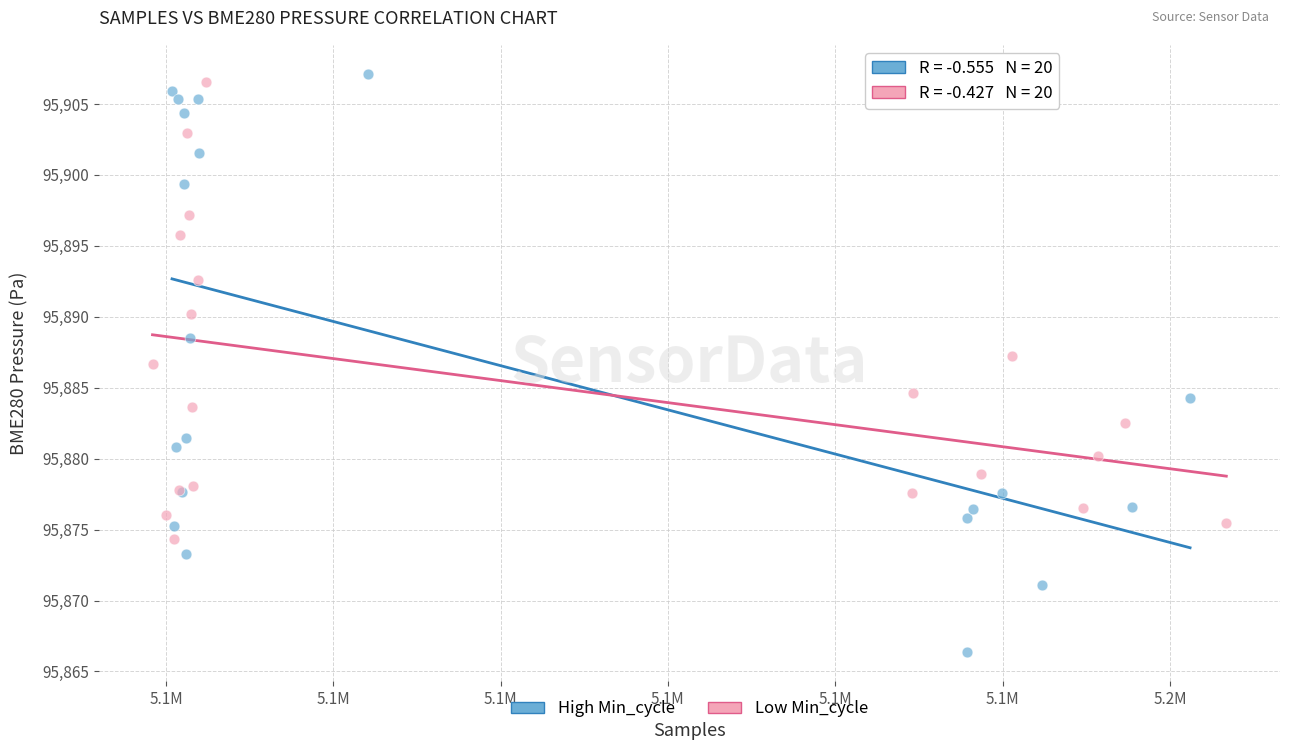

Which series reaches the minimum Y coordinate?

High Min_cycle